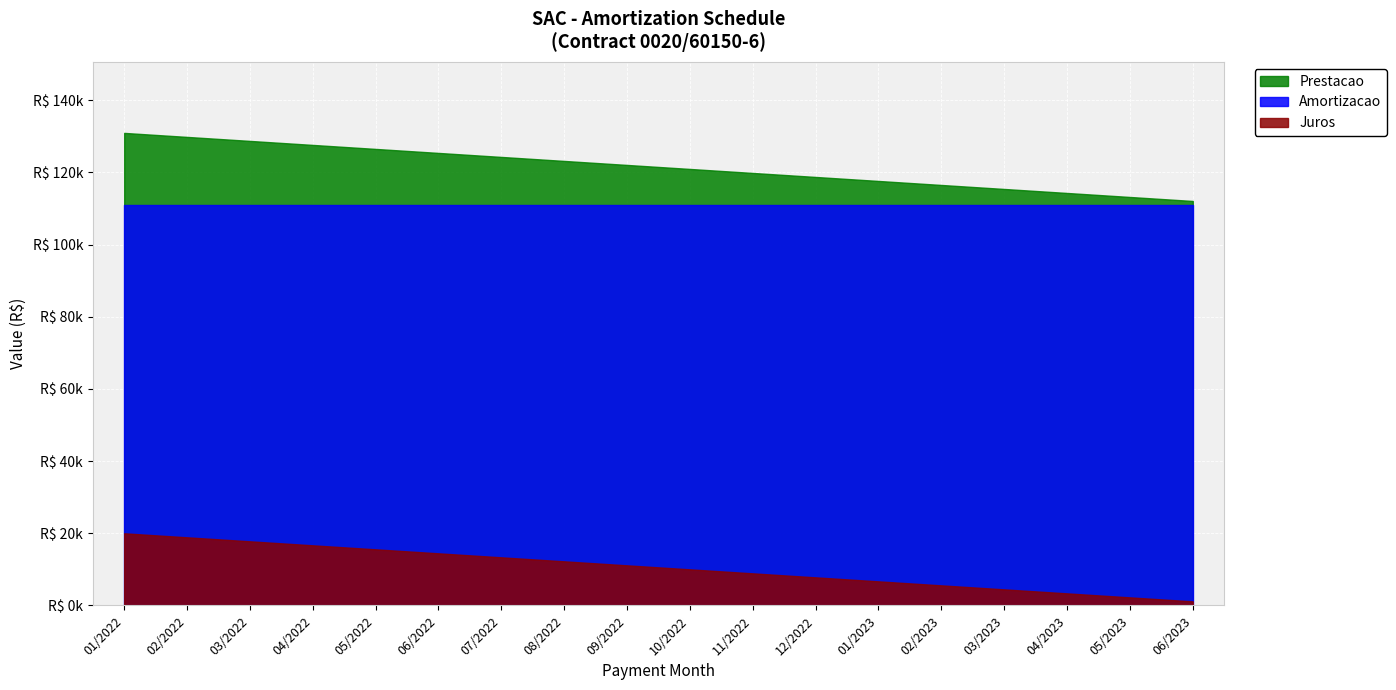

What is the difference between the Prestacao values at 08/2022 and 04/2023?

8876.9